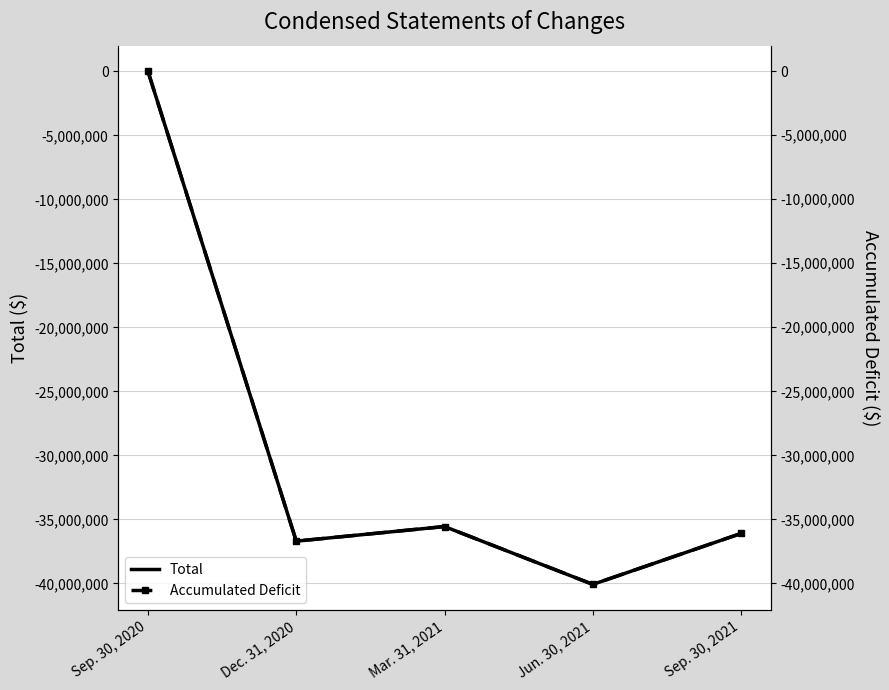

The Total series shows -53109889 at Mar. 31, 2021. True or false?

False